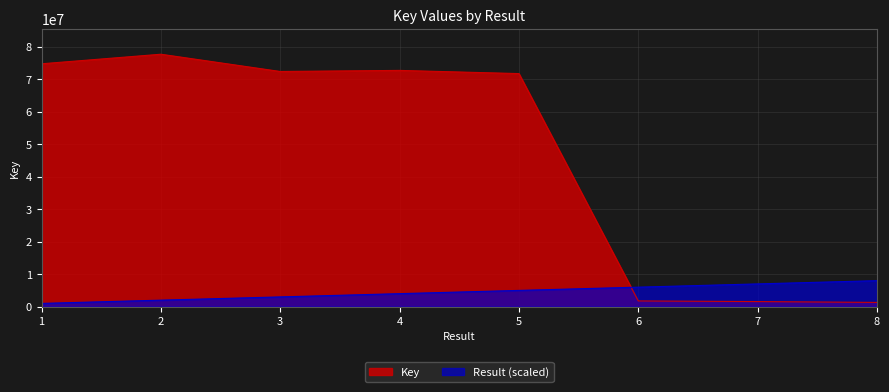

Reading right to left, transcribe all the data shown in this chart.

Key: 8=1303388	7=1565303	6=1760137	5=71726134	4=72707536	3=72374151	2=77685183	1=74742268
Result: 8=8000000	7=7000000	6=6000000	5=5000000	4=4000000	3=3000000	2=2000000	1=1000000